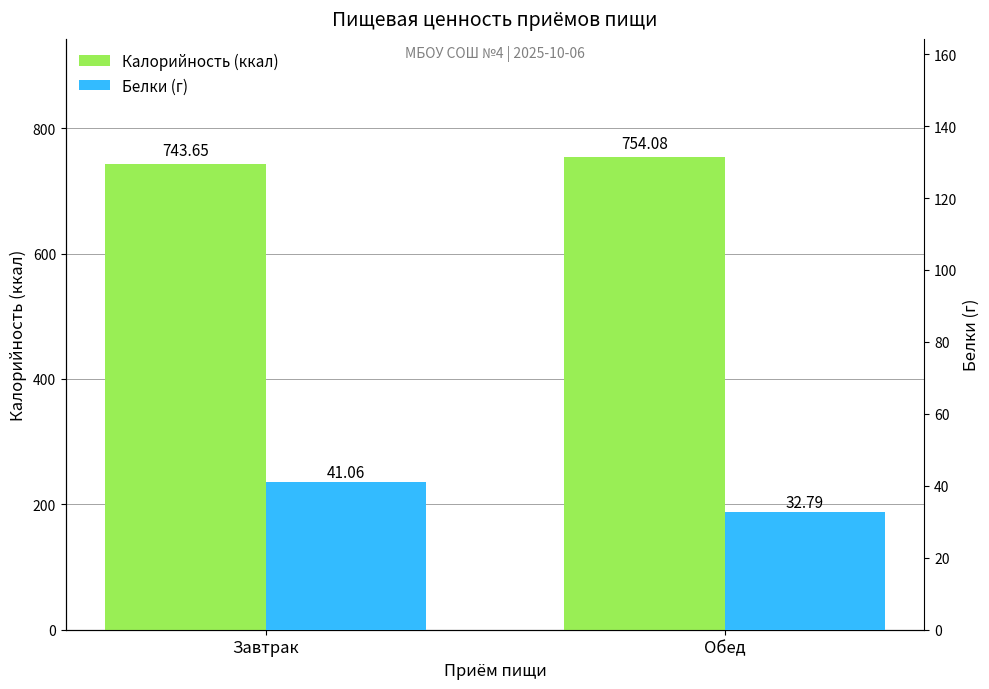

Which series has the largest total across all categories?

Калорийность (ккал)